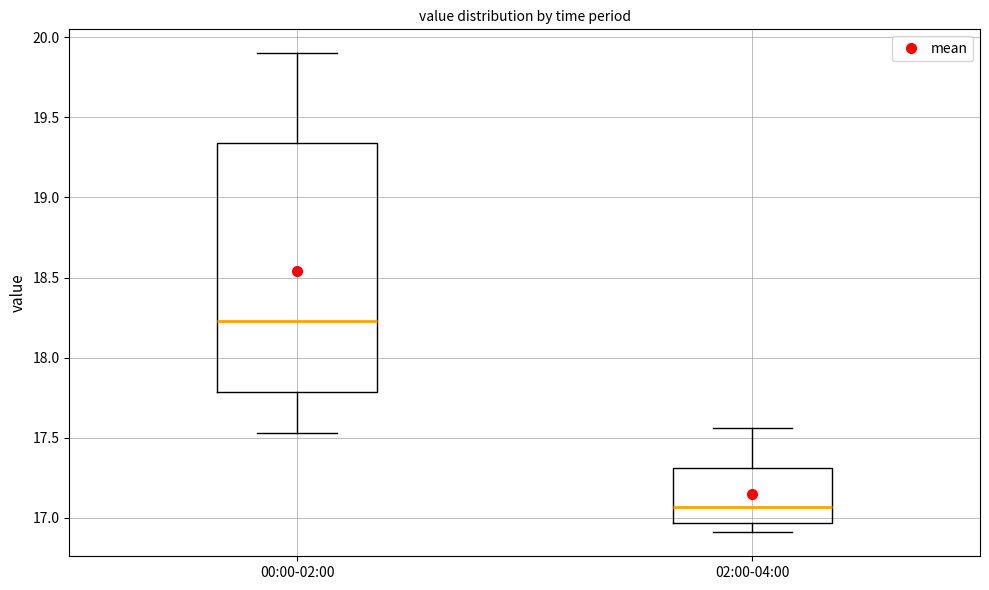

Comparing the boxes themselves (not the whiskers), which one is the tallest?

00:00-02:00